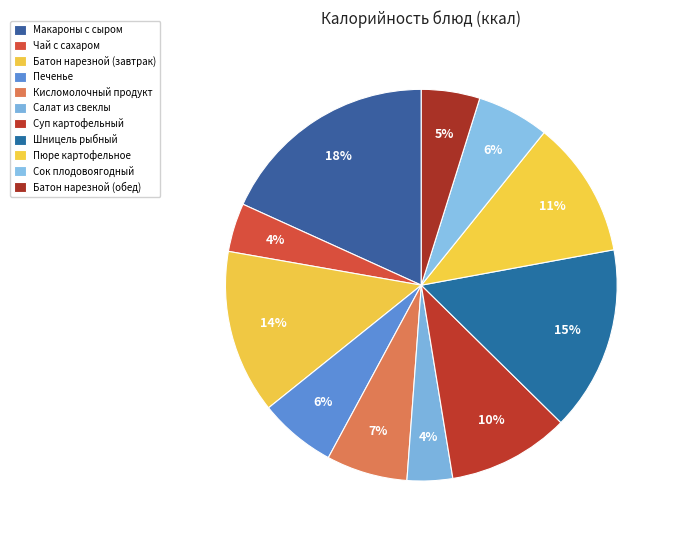

Is Шницель рыбный the majority of the pie?

No